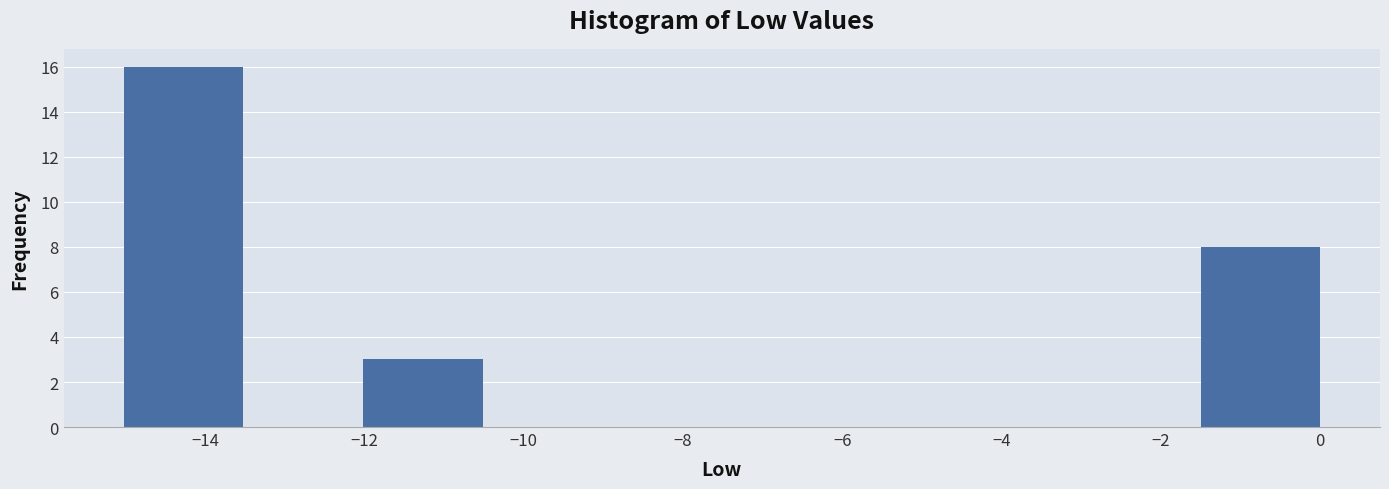

Reading left to right, transcribe this chart: for each bar, give the range it covers on the x-axis and its height. Neither the bar edges nor the heights are printed on the chart, so give them approximately, as read against the axes.

-15.0 to -13.6: 16
-13.6 to -12.0: 0
-12.0 to -10.6: 3
-10.6 to -9.0: 0
-9.0 to -7.6: 0
-7.6 to -6.0: 0
-6.0 to -4.6: 0
-4.6 to -3.0: 0
-3.0 to -1.6: 0
-1.6 to 0.0: 8